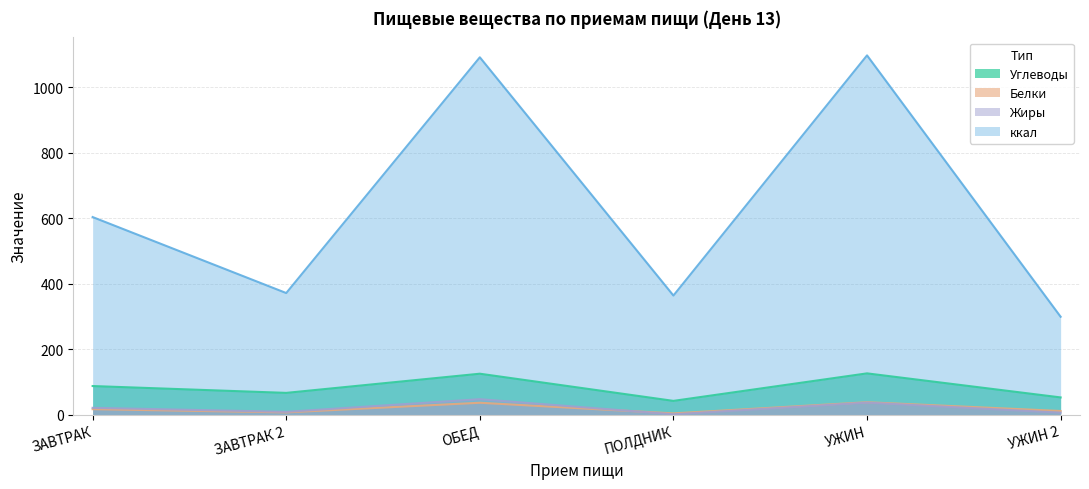

Rank the series by their maximum value, from highest to lowest.

ккал, Углеводы, Жиры, Белки